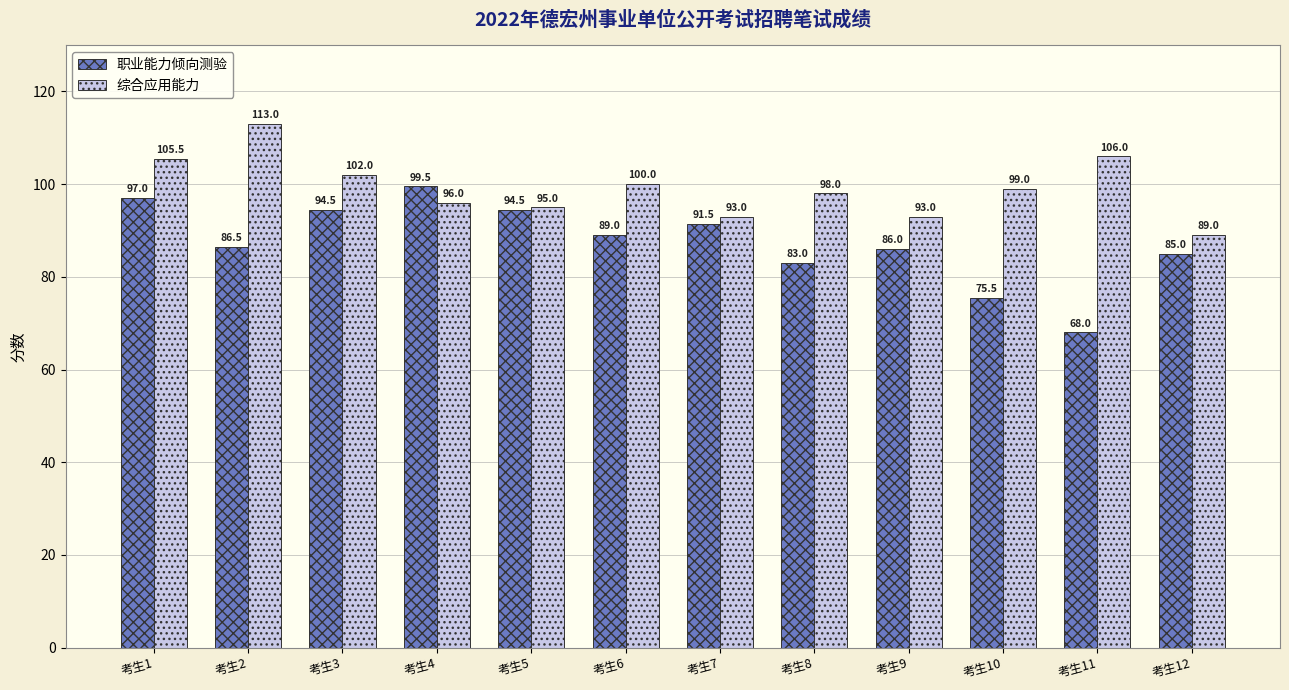

Is the value of 综合应用能力 at 考生1 greater than the value of 职业能力倾向测验 at 考生8?

Yes